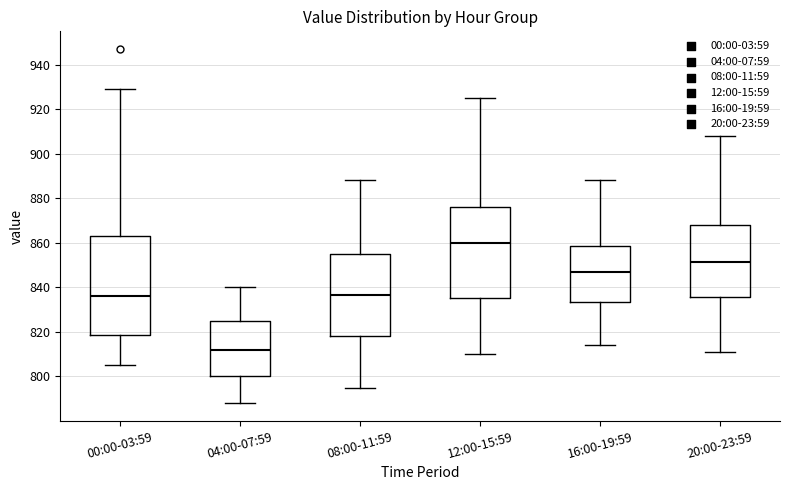

Which box is the tallest, from its lower edge to its upper edge?

00:00-03:59